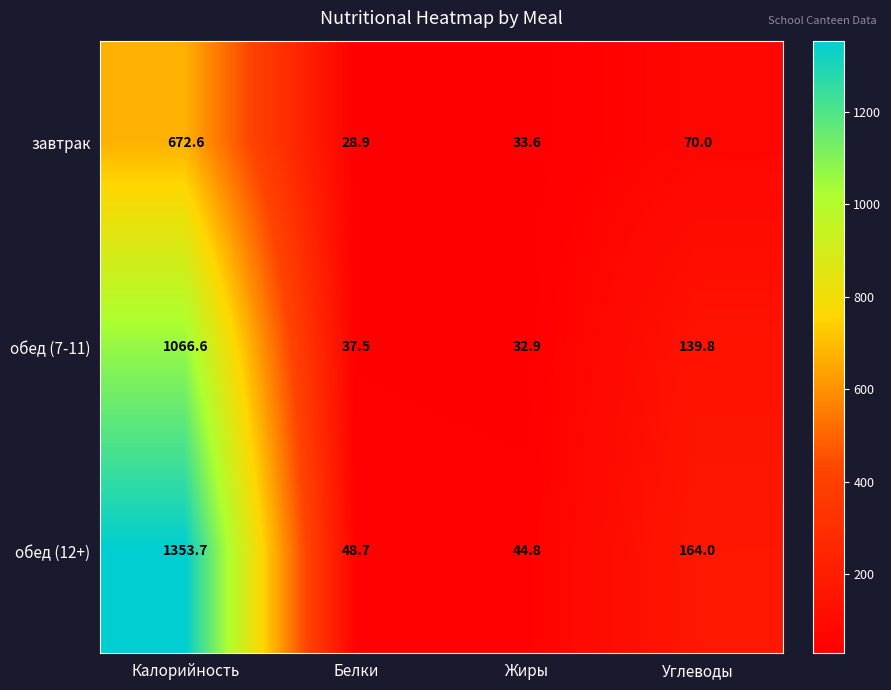

Is it true that завтрак equals 47.6 at Белки?

False